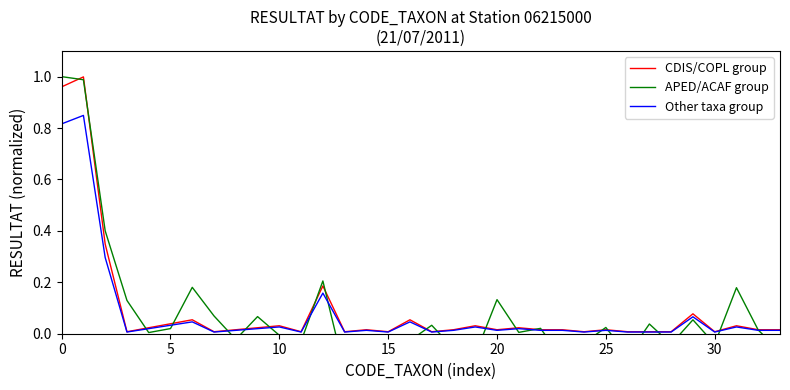

The Other taxa group series shows 0.0 at 15. True or false?

True